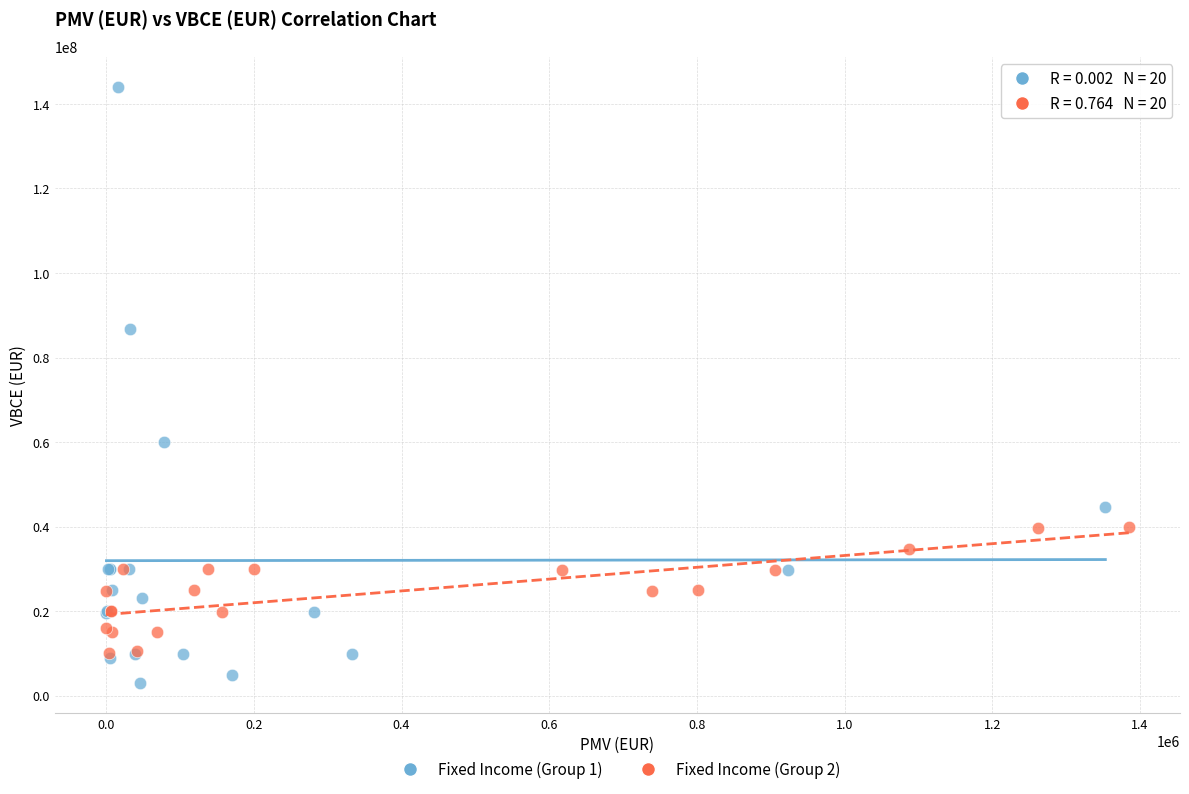

Which series reaches the minimum Y coordinate?

Fixed Income (Group 1)